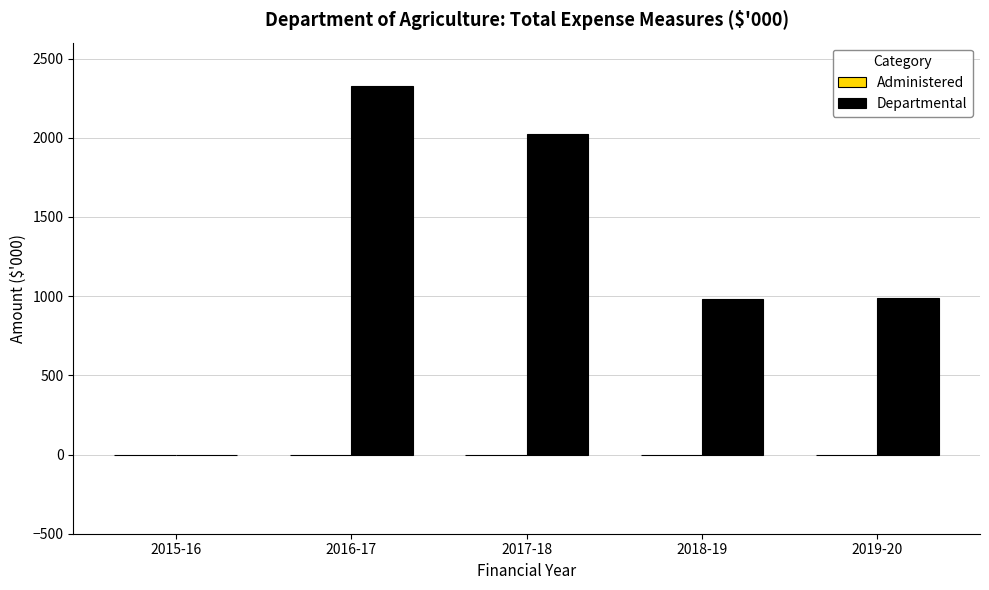

What is the ratio of the value at 2019-20 to the value at 2018-19?

1.0